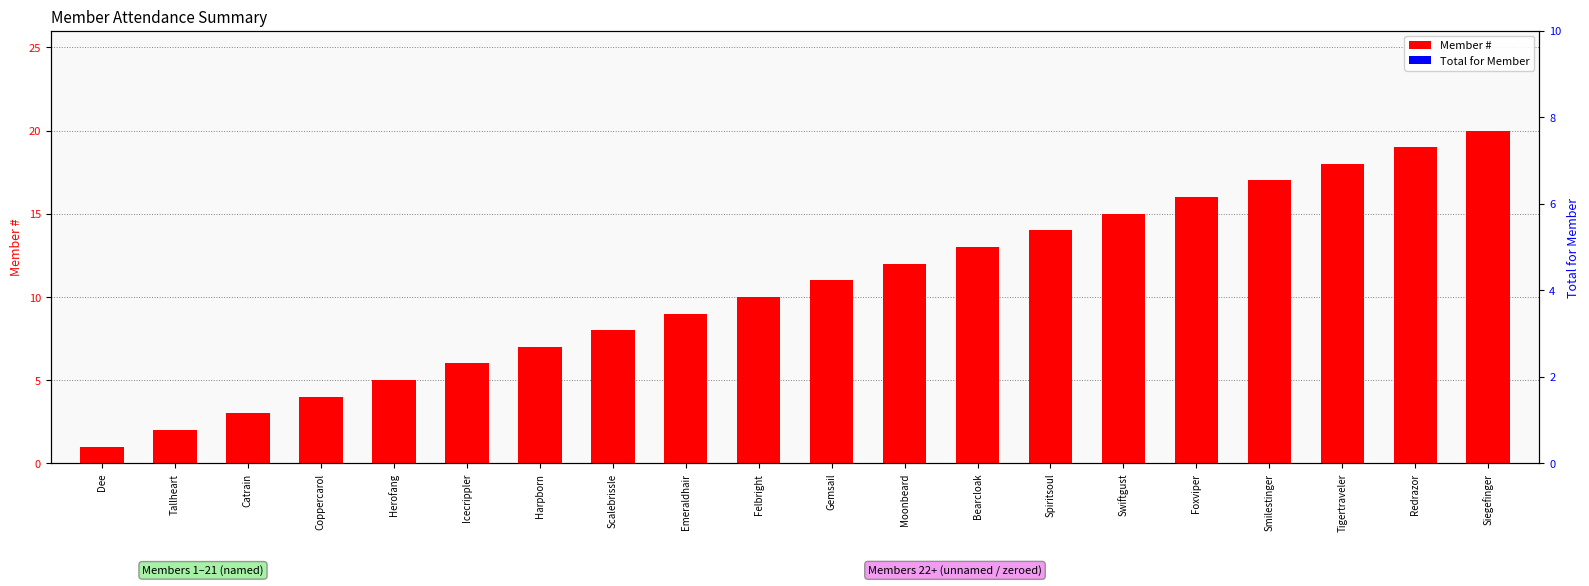

Reading left to right, list all the values displayed in this chart.

Member #: Dee=1	Tallheart=2	Catrain=3	Coppercarol=4	Herofang=5	Icecrippler=6	Harpborn=7	Scalebrissle=8	Emeraldhair=9	Felbright=10	Gemsail=11	Moonbeard=12	Bearcloak=13	Spiritsoul=14	Swiftgust=15	Foxviper=16	Smilestinger=17	Tigertraveler=18	Redrazor=19	Siegefinger=20
Total for Member: Dee=0	Tallheart=0	Catrain=0	Coppercarol=0	Herofang=0	Icecrippler=0	Harpborn=0	Scalebrissle=0	Emeraldhair=0	Felbright=0	Gemsail=0	Moonbeard=0	Bearcloak=0	Spiritsoul=0	Swiftgust=0	Foxviper=0	Smilestinger=0	Tigertraveler=0	Redrazor=0	Siegefinger=0